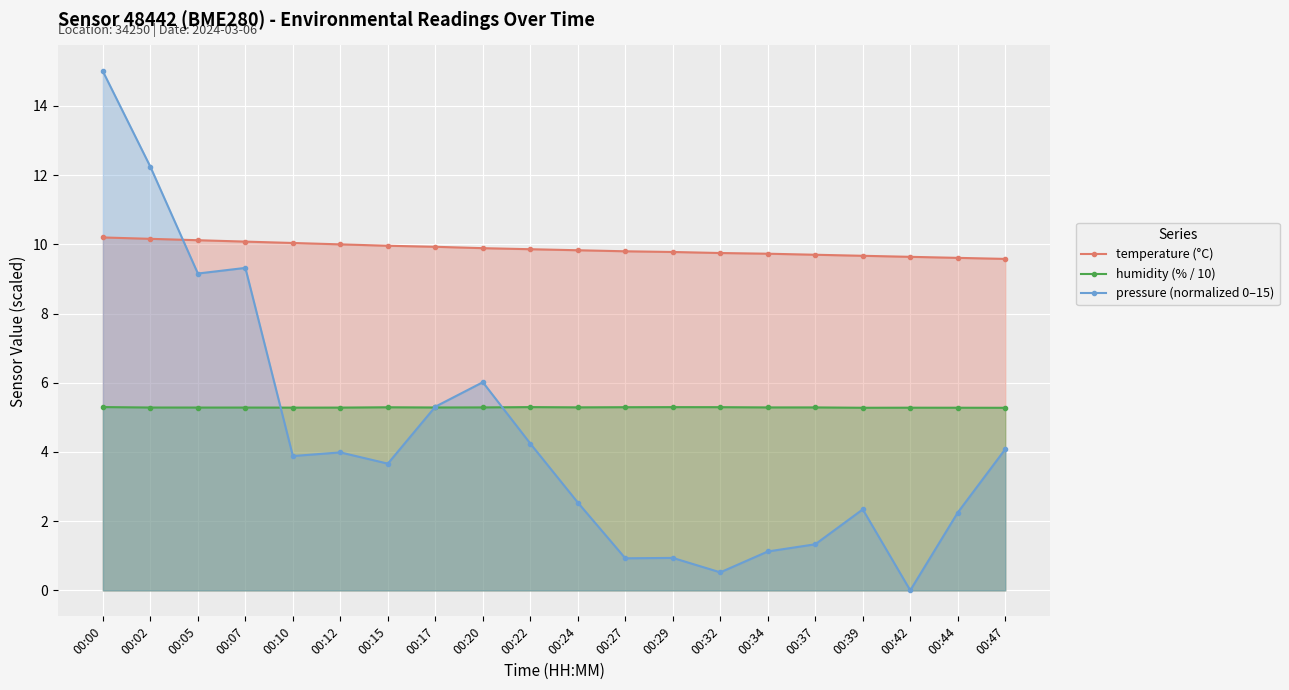

At 00:29, list the series in order from smallest to largest.

pressure (normalized 0–15), humidity (% / 10), temperature (°C)